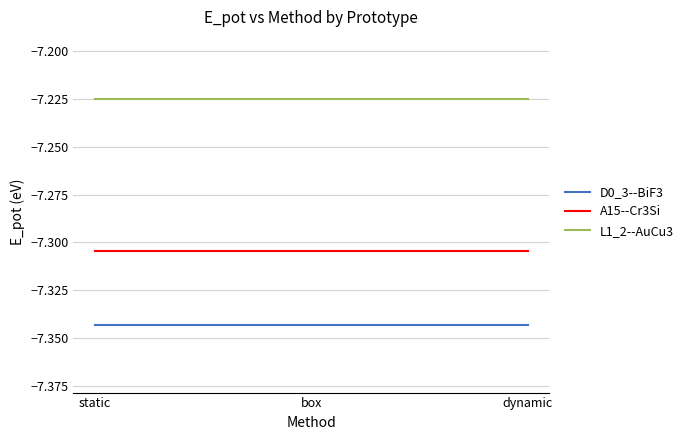

List the series in order of their overall mean, lowest first.

D0_3--BiF3, A15--Cr3Si, L1_2--AuCu3